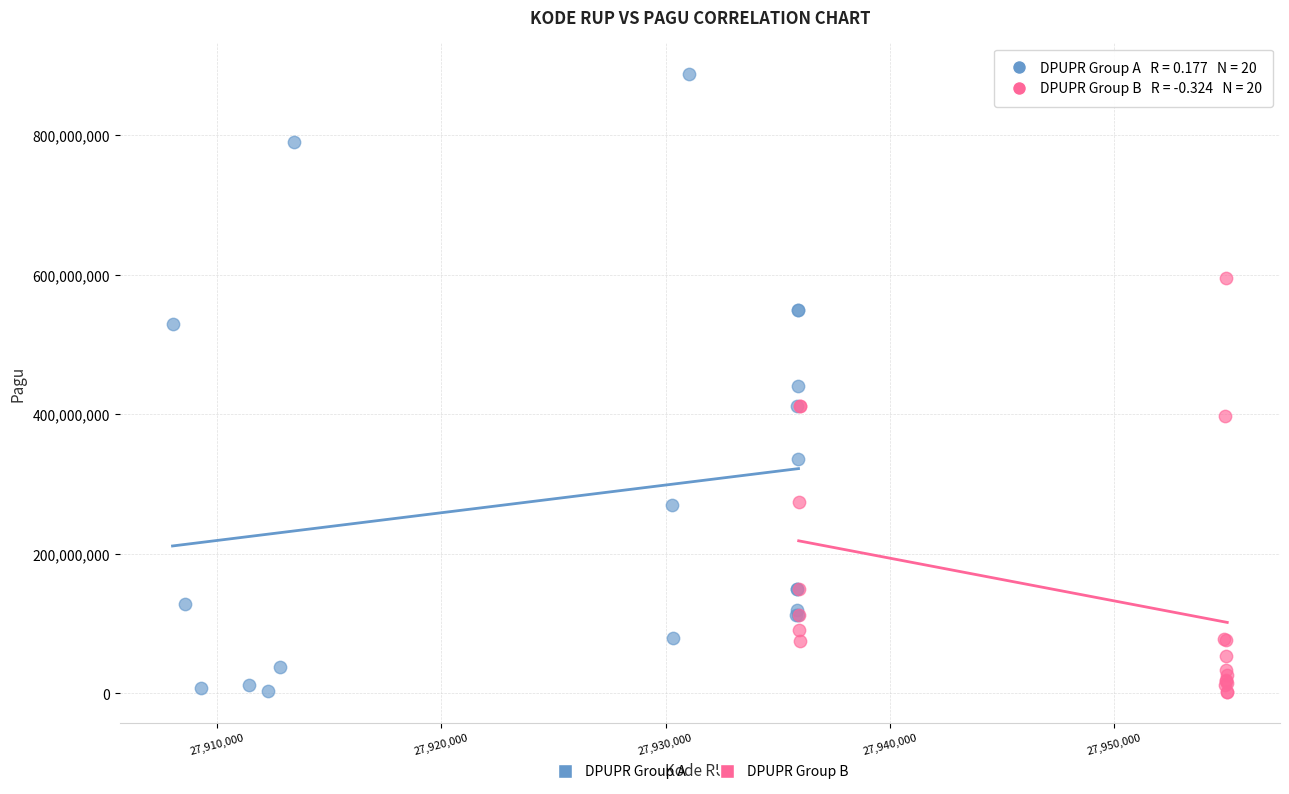

Which series has the widest spread of Y values?

DPUPR Group A